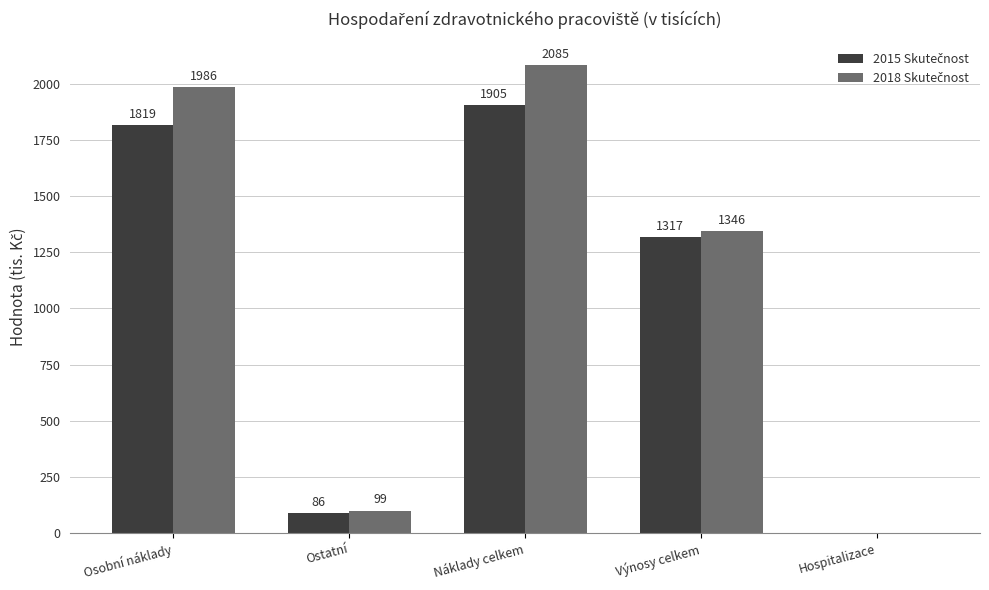

What is the maximum value shown in the chart?

2085.1